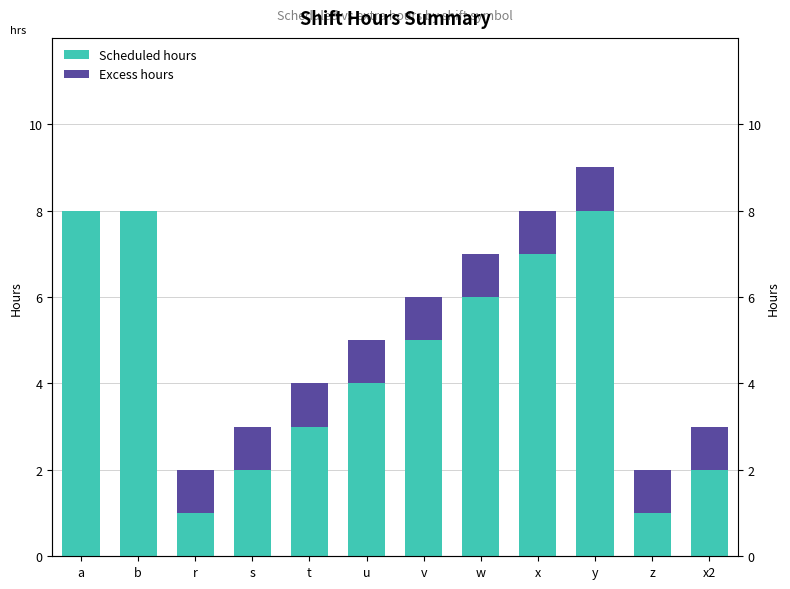

What is the difference between the second highest and second lowest values in the Scheduled hours series?

7